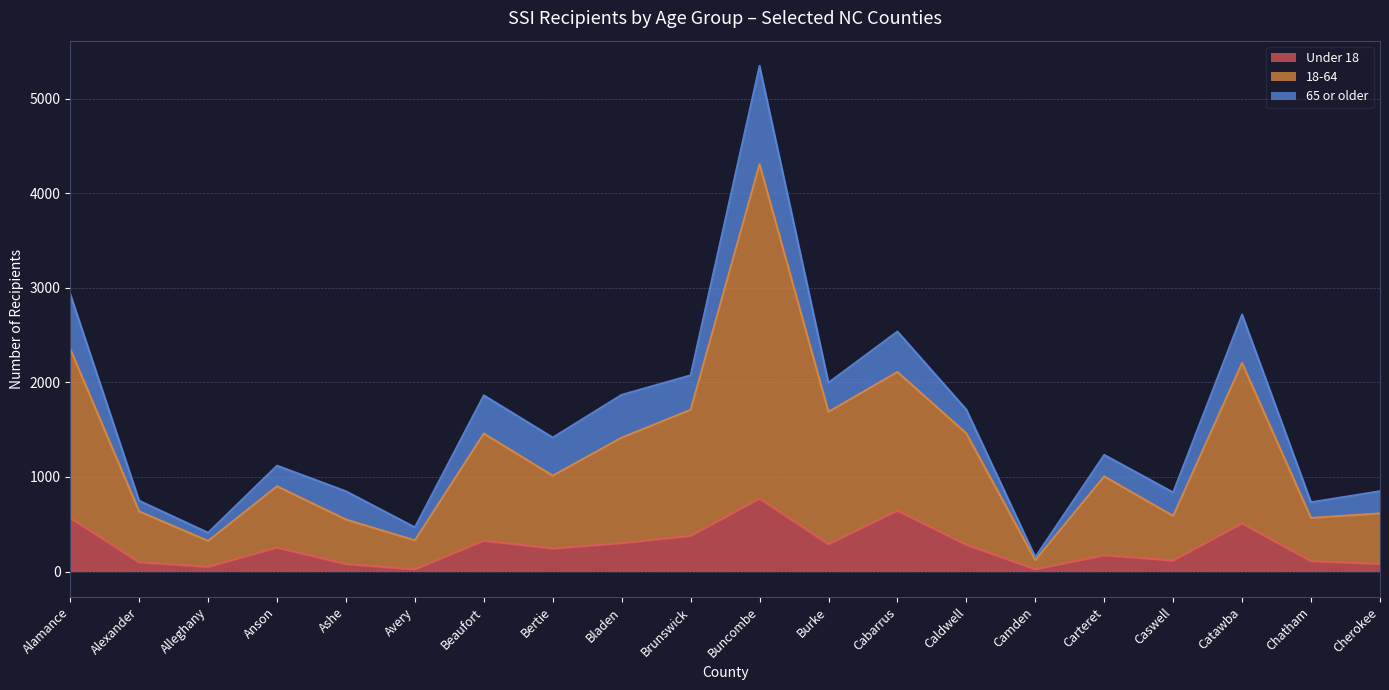

True or false: 18-64 has a value of 2354 at Alamance.

True